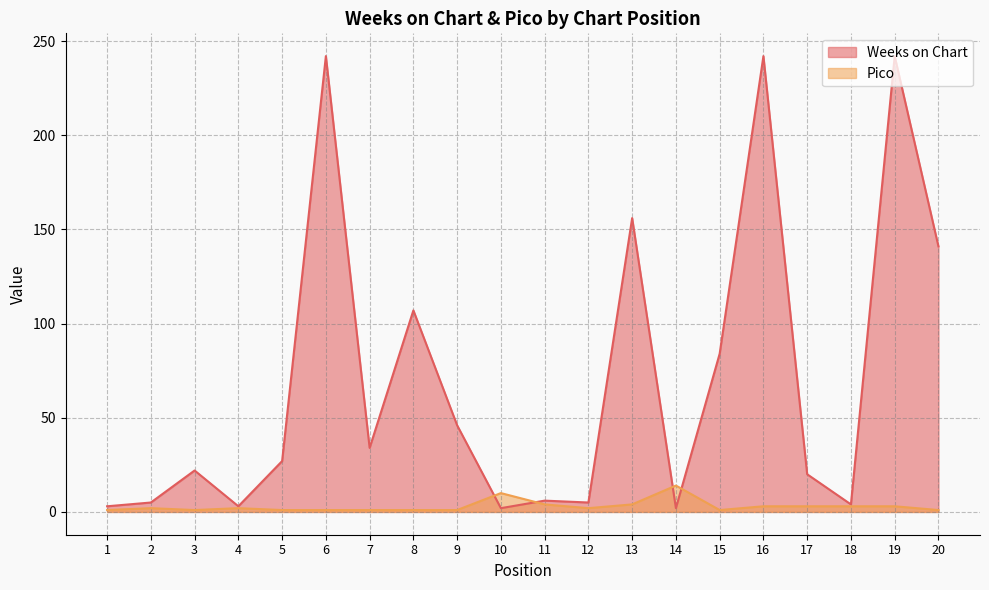

The value of Pico at 10 is 10. True or false?

True